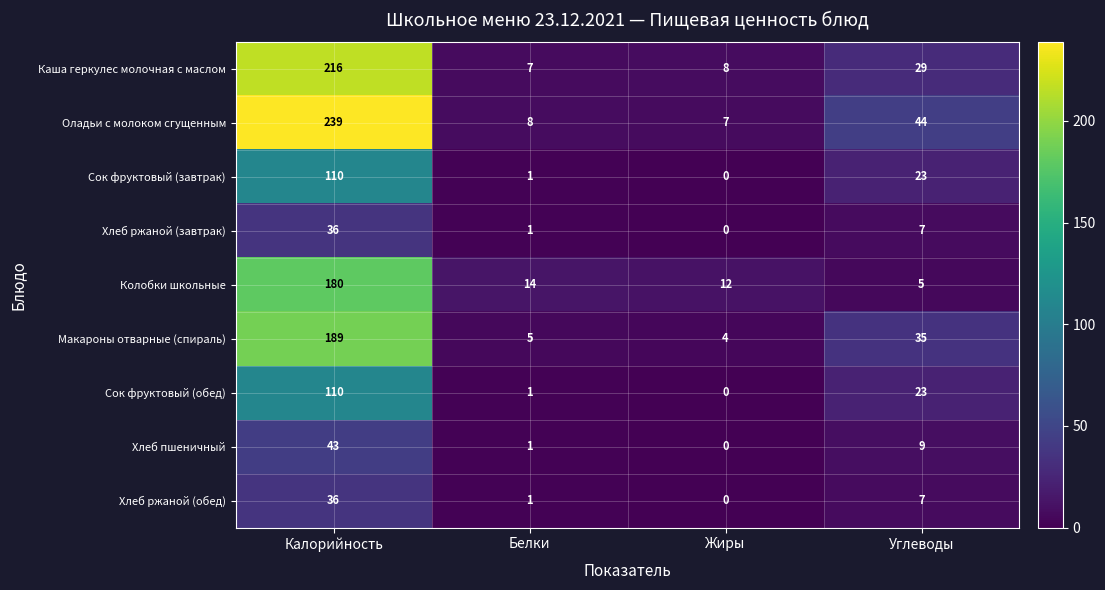

How many series are shown in this chart?

9